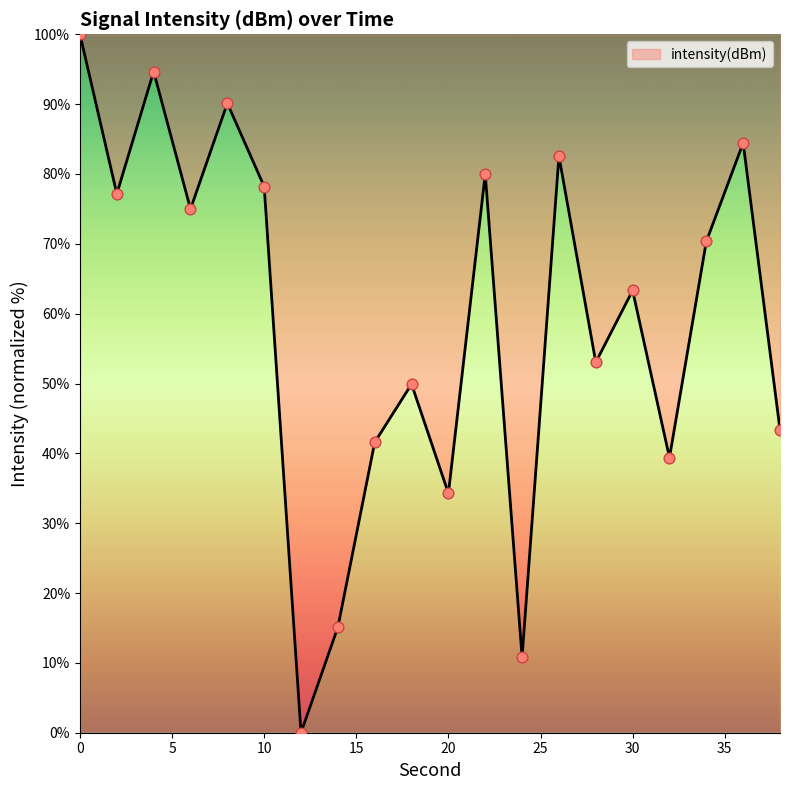

What is the maximum value shown in the chart?

100.0